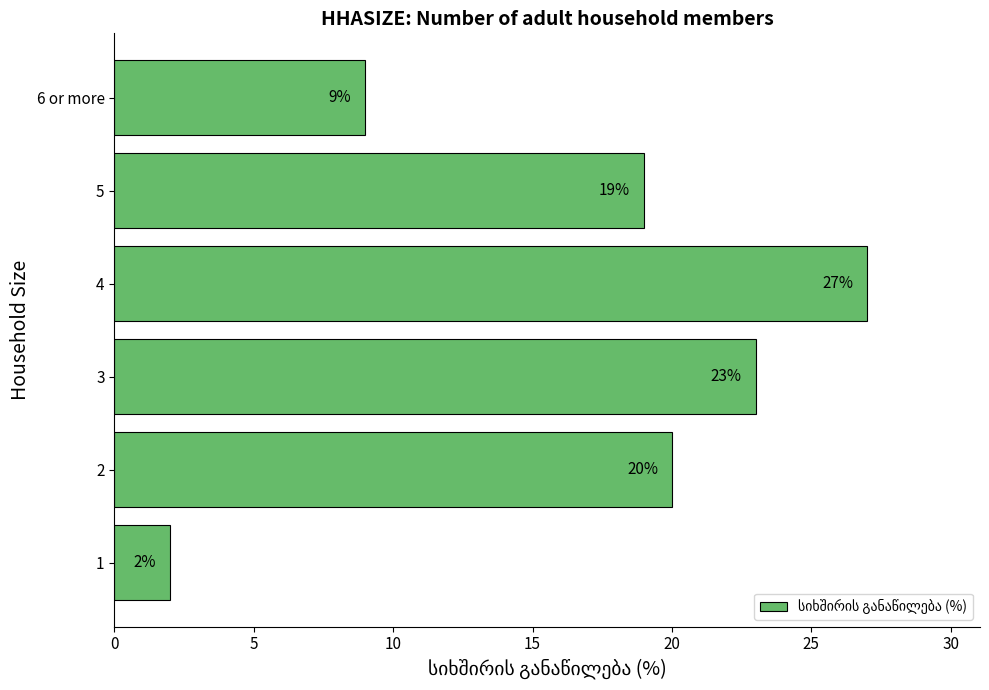

How many bars are there in total?

6